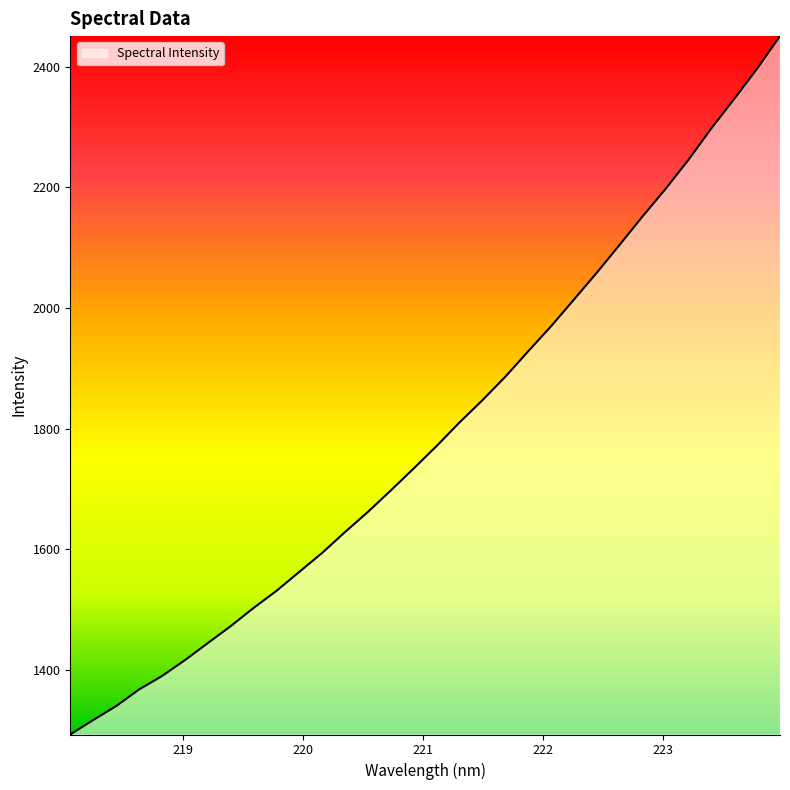

What is the maximum value shown in the chart?

2451.0